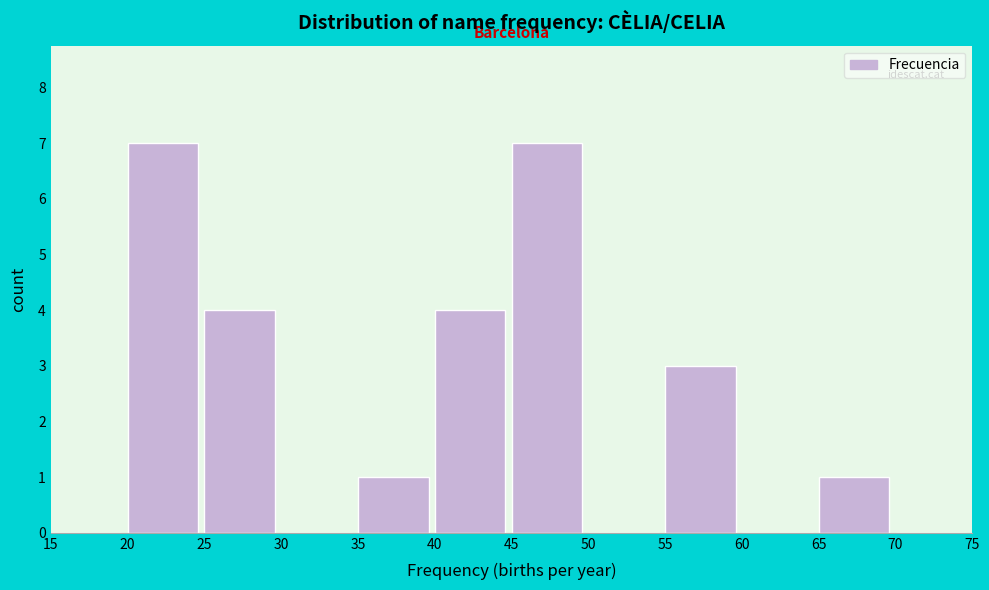

Reading left to right, list every bar in this chart as the range it spans on the x-axis followed by its height. The values are not printed on the chart, so give them approximately, as read against the axis.

15 to 20: 0
20 to 25: 7
25 to 30: 4
30 to 35: 0
35 to 40: 1
40 to 45: 4
45 to 50: 7
50 to 55: 0
55 to 60: 3
60 to 65: 0
65 to 70: 1
70 to 75: 0